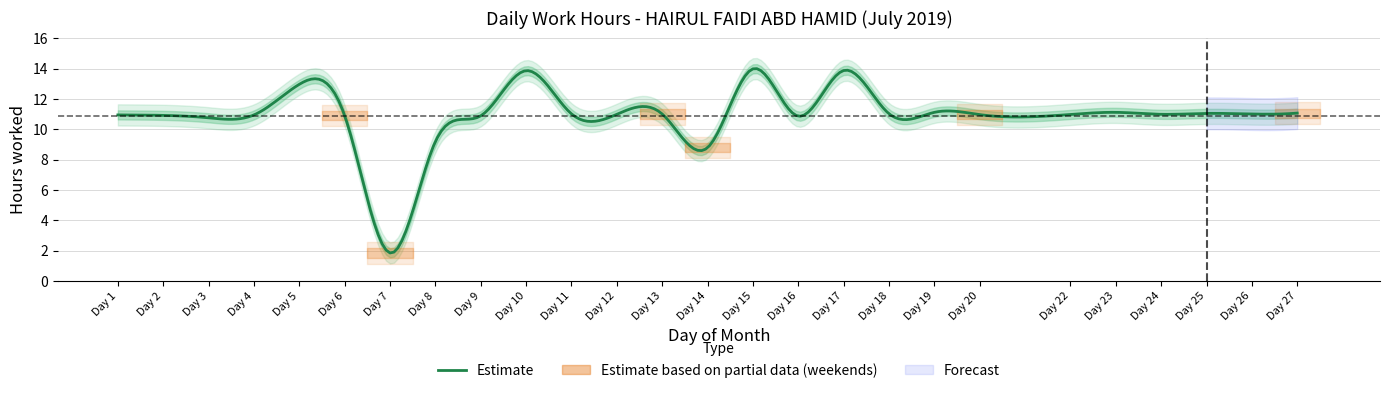

Rank the categories by value from lowest to highest.

7, 14, 8, 3, 16, 9, 6, 2, 1, 4, 20, 22, 12, 24, 13, 26, 11, 18, 25, 27, 19, 23, 5, 10, 17, 15